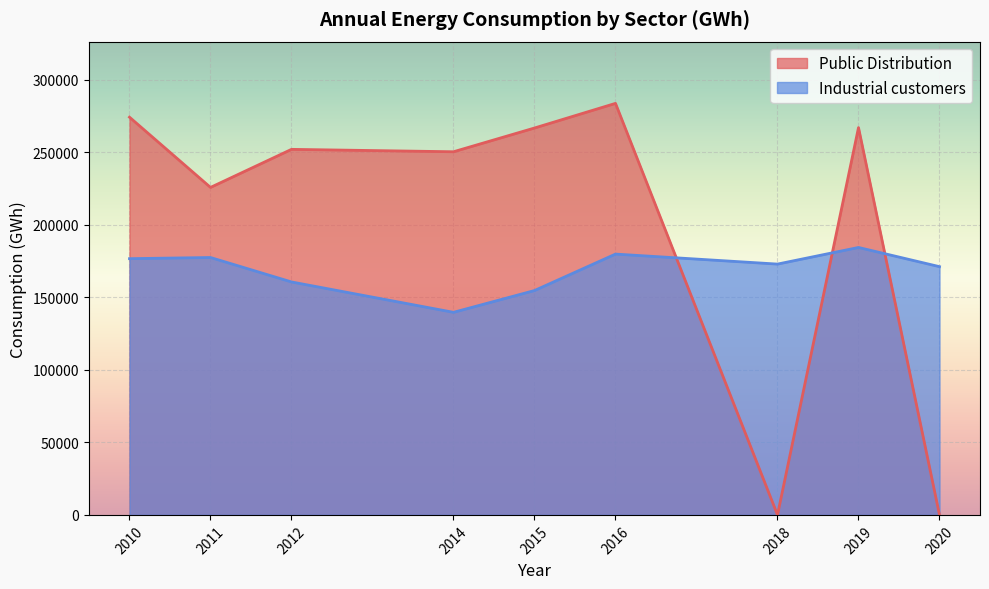

Rank the series at 2010 from highest to lowest value.

Public Distribution, Industrial customers